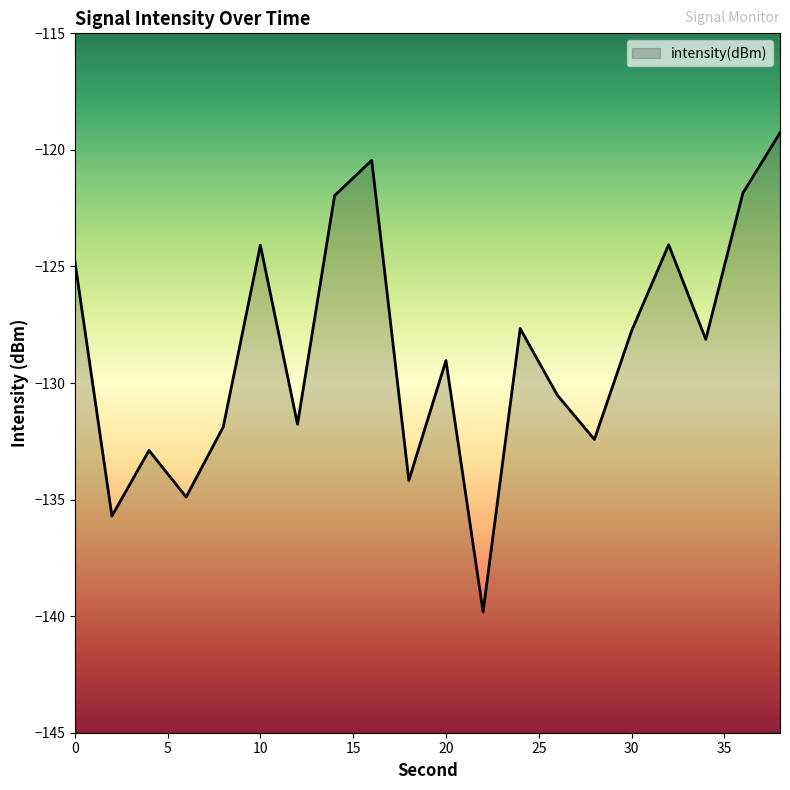

True or false: the data has more than 2 interior local peaks.

True